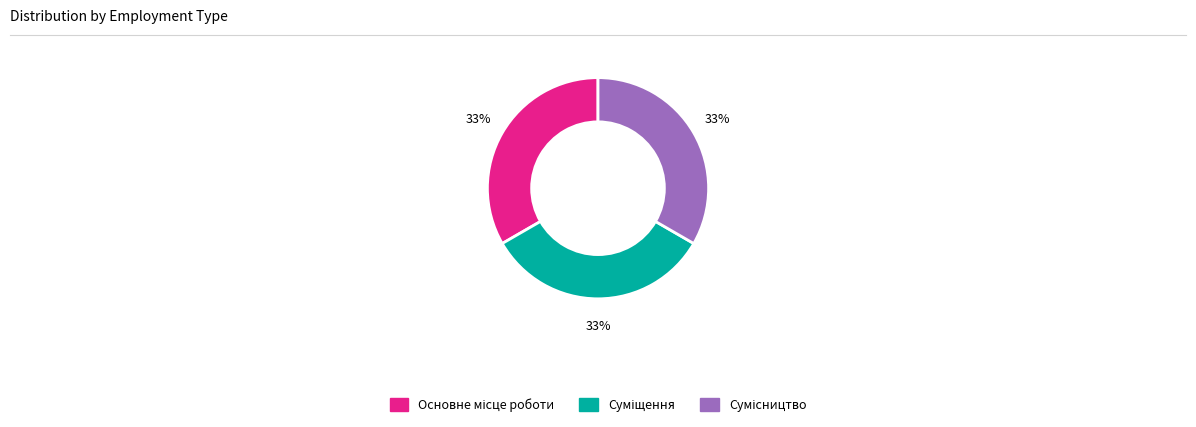

Is there a majority slice in this chart?

No